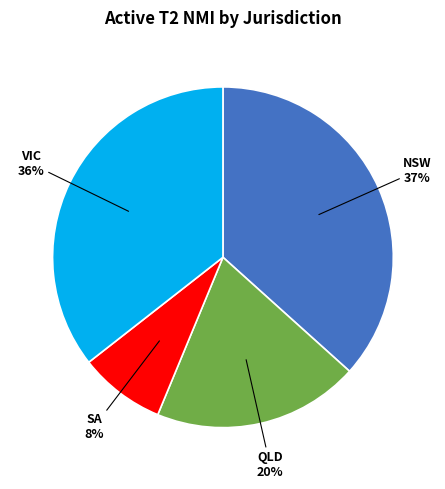

Does any single category account for the majority?

No